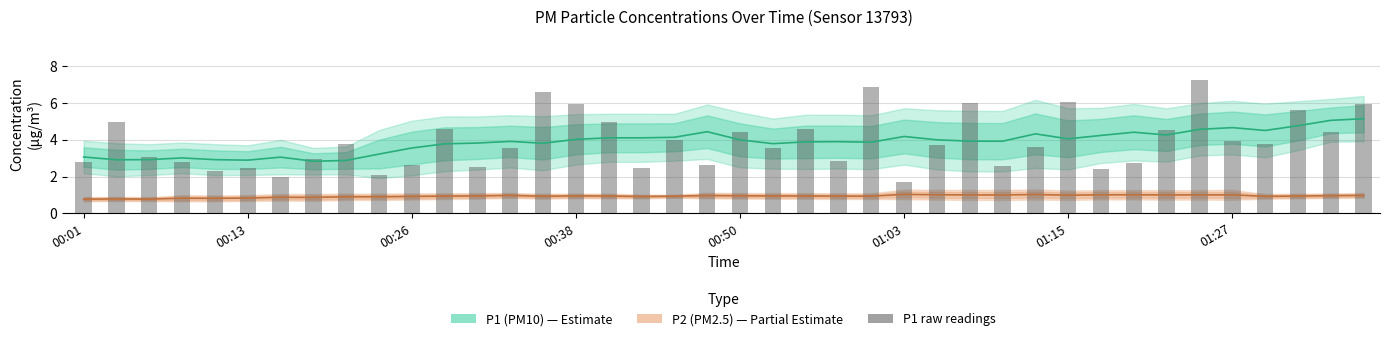

What position from the left is 38?

39